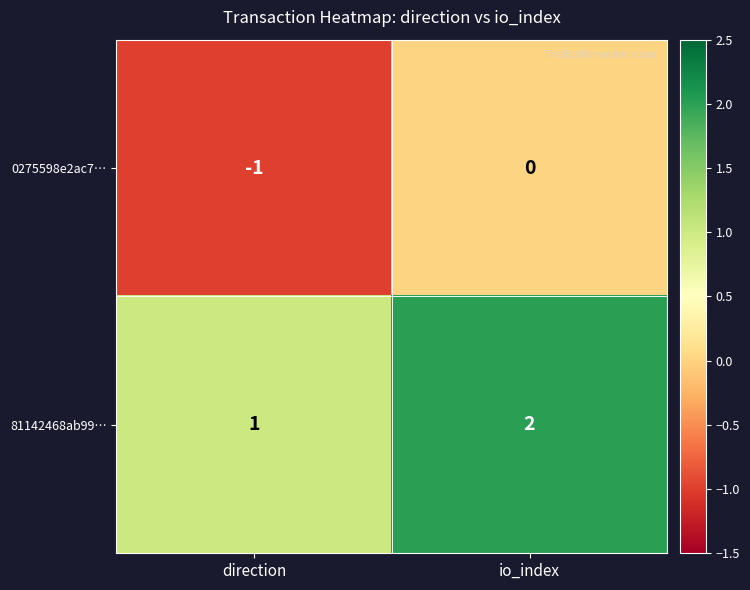

What is the total value across all series at io_index?

2